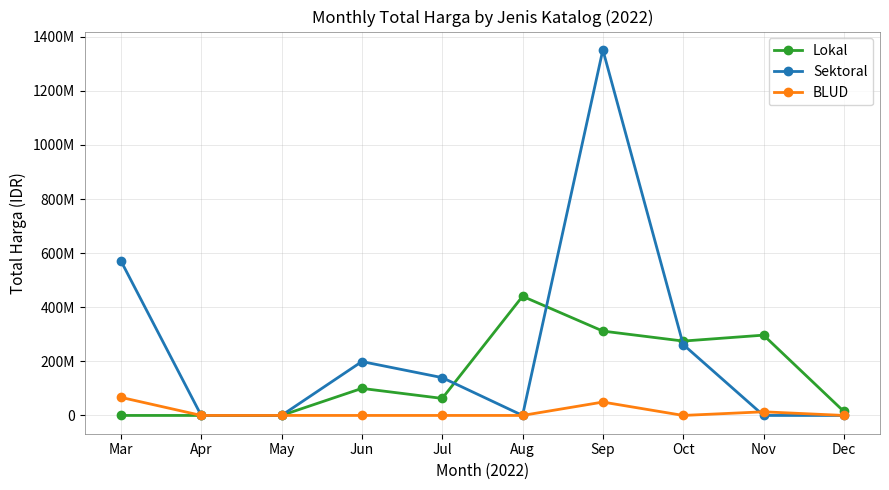

Which category has the lowest value in the Lokal series?

Mar